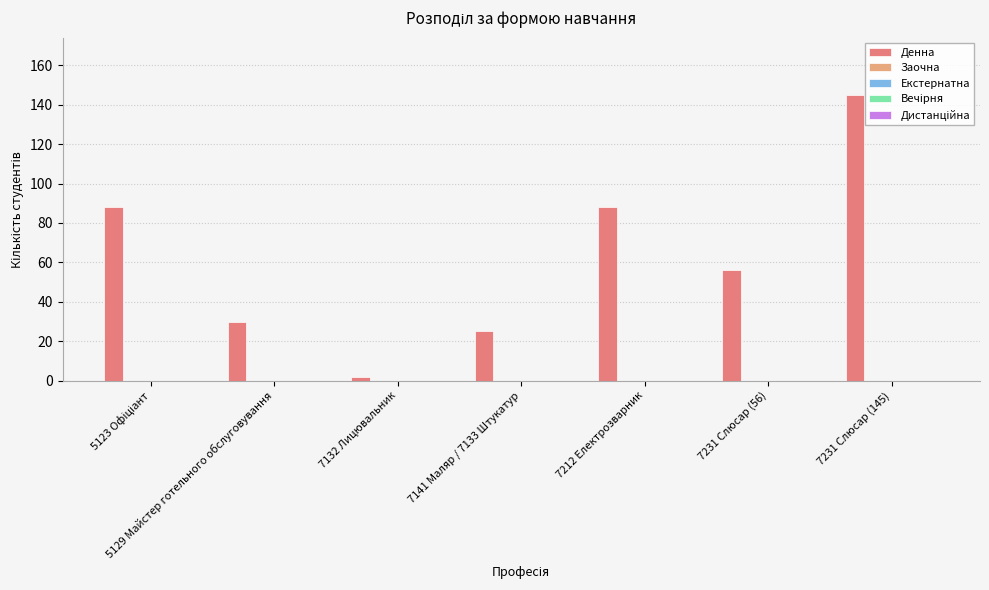

What is the difference between the second highest and second lowest values?

63